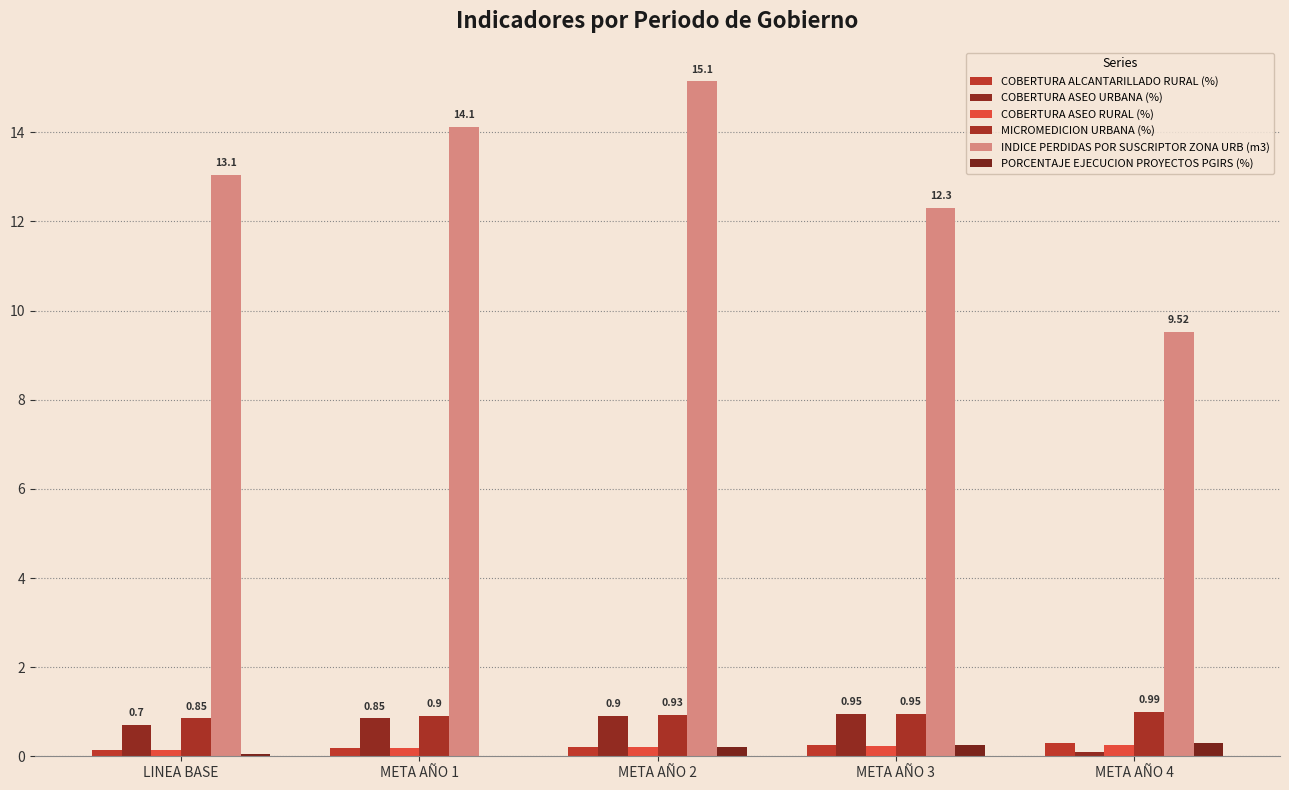

What is the highest value of the INDICE PERDIDAS POR SUSCRIPTOR ZONA URB (m3) series?

15.1